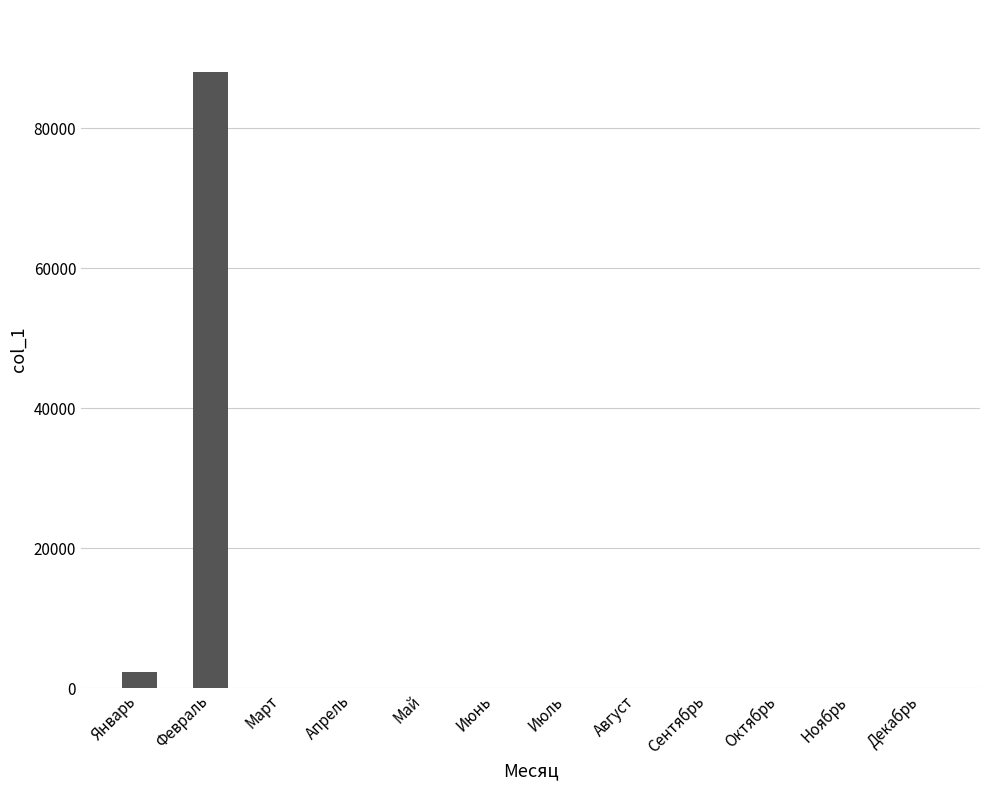

What is the greatest value displayed?

88050